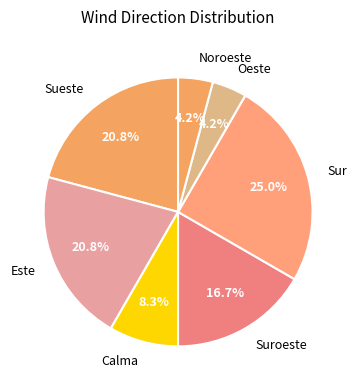

Combined, do Este and Oeste account for over 50%?

No